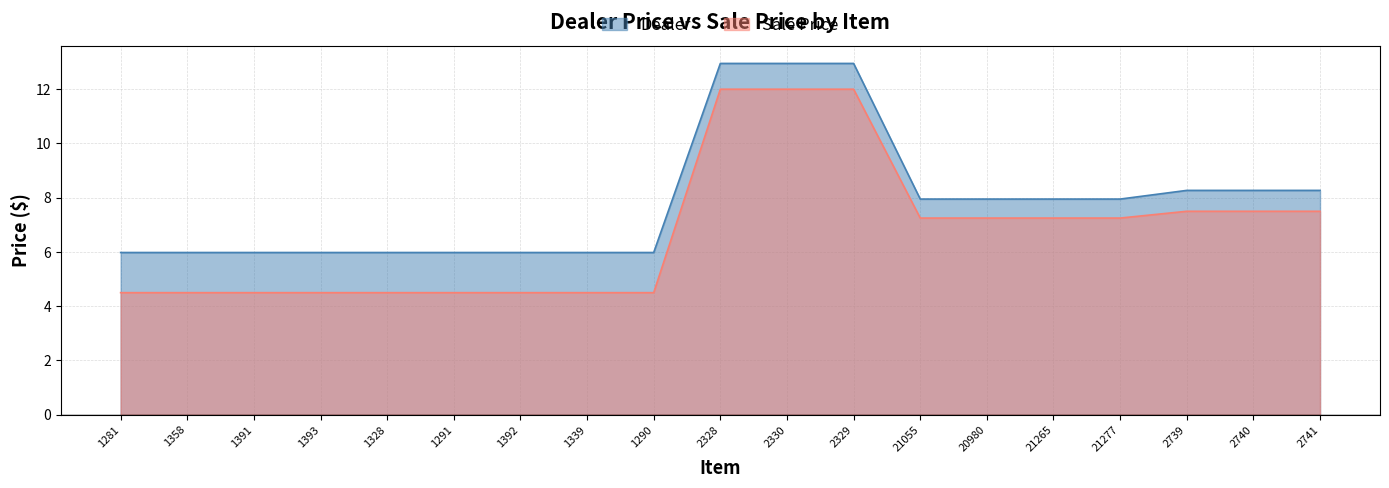

Which has a higher value, 1290 or 2328?

2328